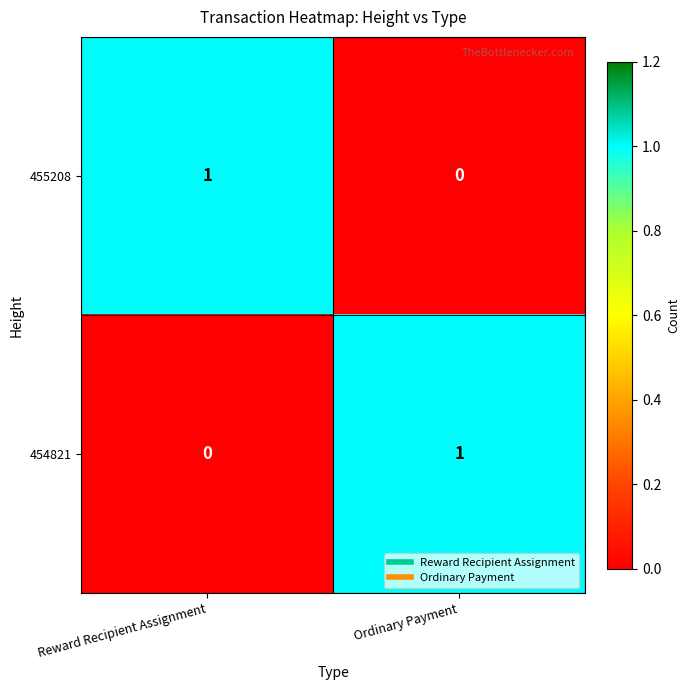

Reading right to left, transcribe all the data shown in this chart.

455208: 0	1
454821: 1	0